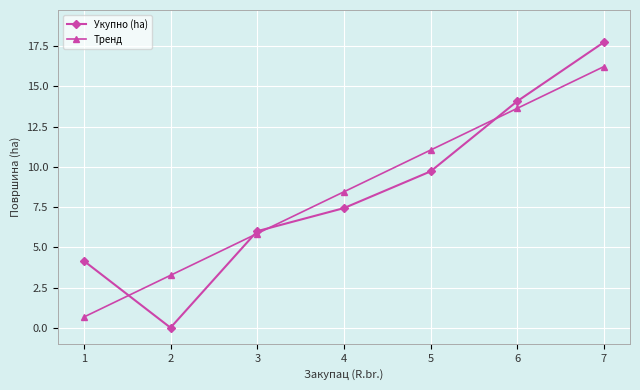

What is the value of the Тренд point at the 5th from the left?

11.0